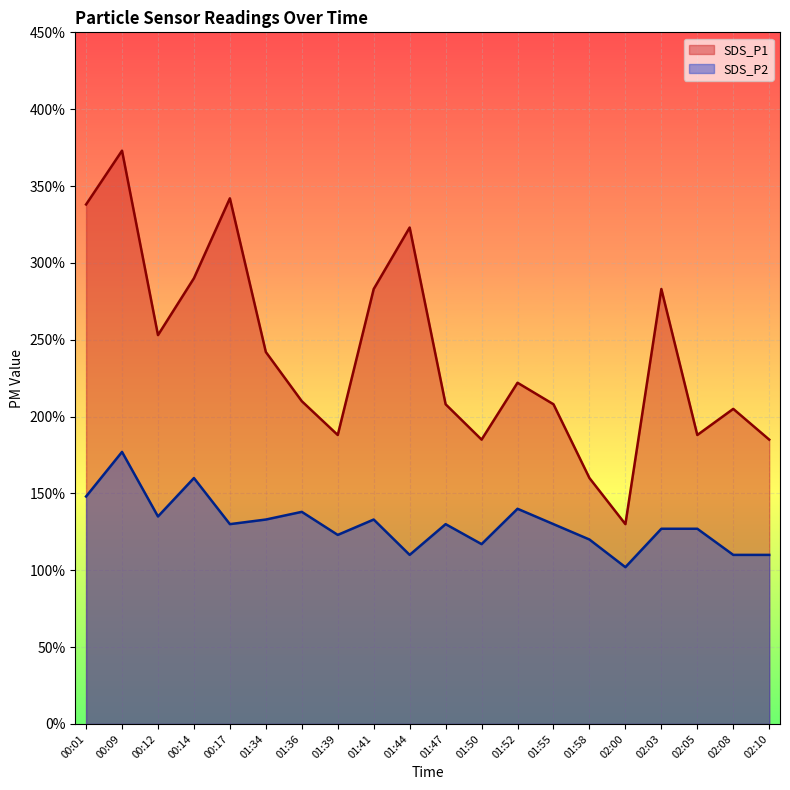

Reading left to right, what are all the values shown in this chart?

SDS_P1: 00:01=3.4	00:09=3.7	00:12=2.5	00:14=2.9	00:17=3.4	01:34=2.4	01:36=2.1	01:39=1.9	01:41=2.8	01:44=3.2	01:47=2.1	01:50=1.9	01:52=2.2	01:55=2.1	01:58=1.6	02:00=1.3	02:03=2.8	02:05=1.9	02:08=2.0	02:10=1.9
SDS_P2: 00:01=1.5	00:09=1.8	00:12=1.4	00:14=1.6	00:17=1.3	01:34=1.3	01:36=1.4	01:39=1.2	01:41=1.3	01:44=1.1	01:47=1.3	01:50=1.2	01:52=1.4	01:55=1.3	01:58=1.2	02:00=1.0	02:03=1.3	02:05=1.3	02:08=1.1	02:10=1.1